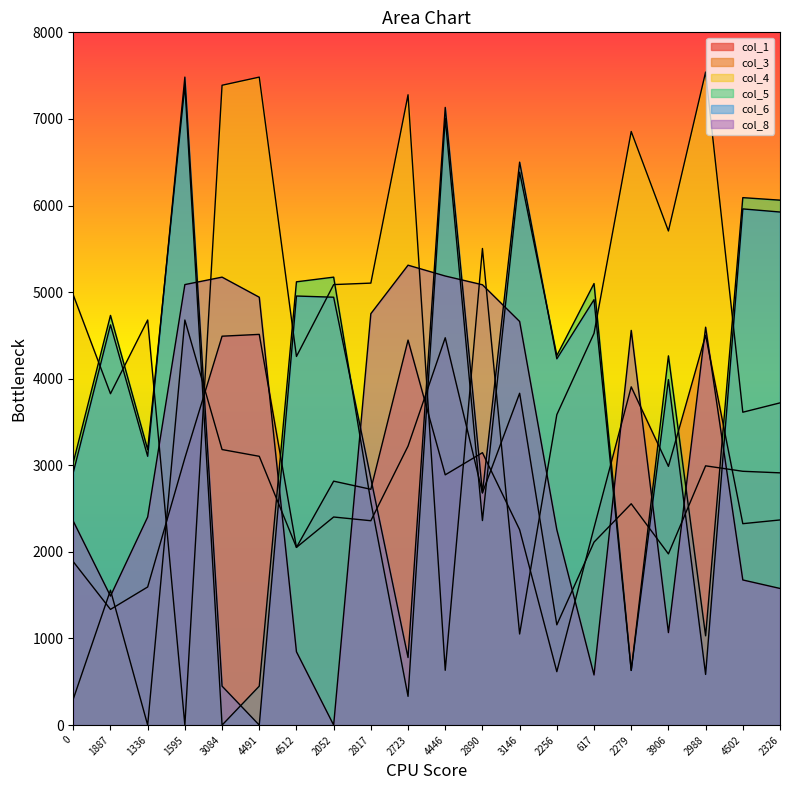

What position from the right is 3906?

4